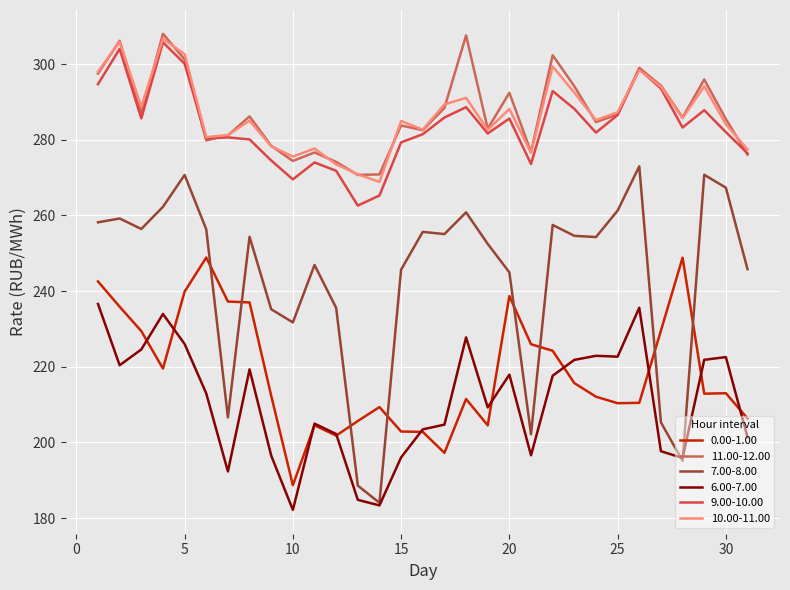

Which series has the largest range (max minus min)?

7.00-8.00